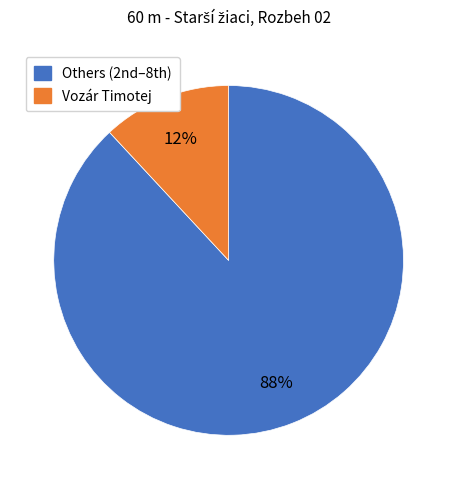

Is there any slice that represents more than half of the pie?

Yes